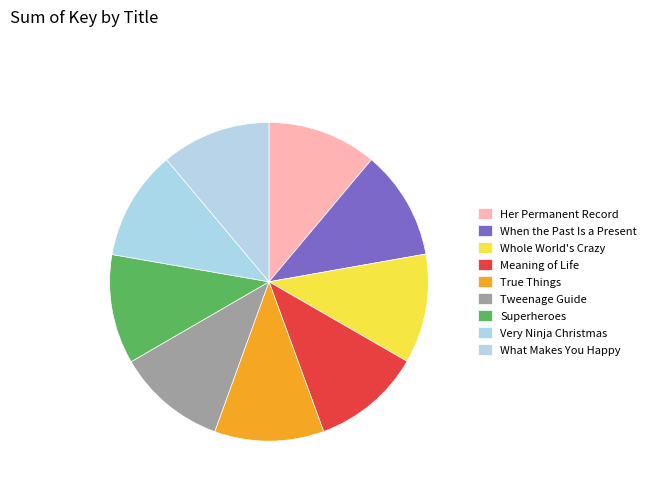

Count the number of slices in the pie.

9